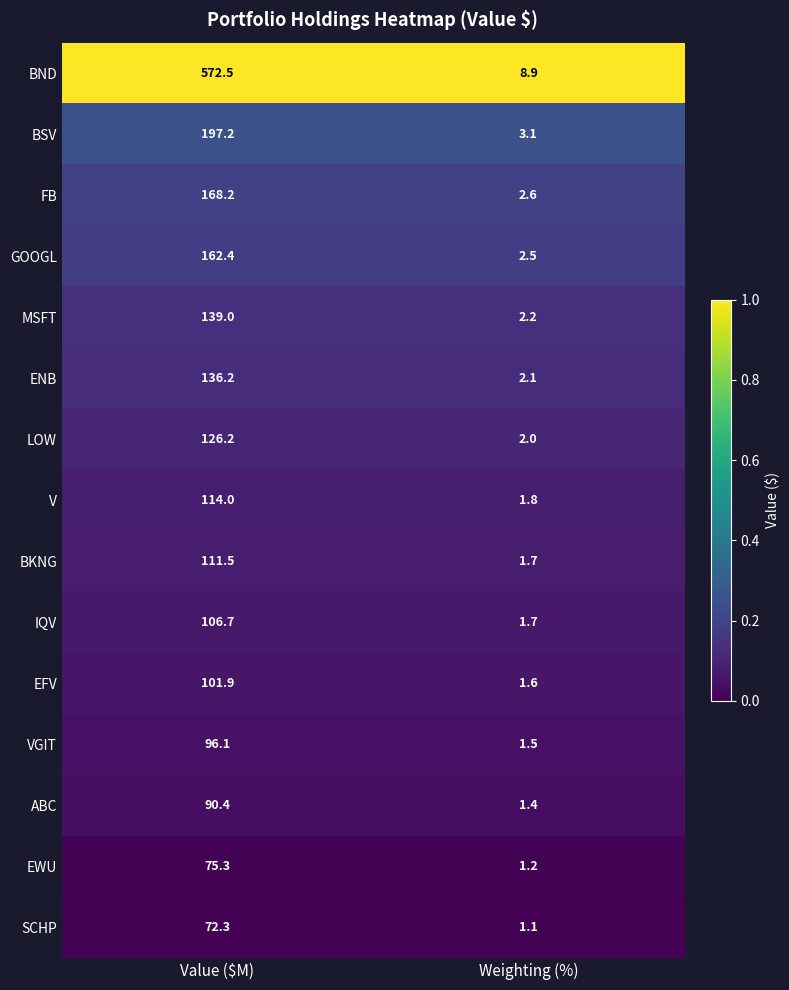

List the series in order of their peak value, highest first.

BND, BSV, FB, GOOGL, MSFT, ENB, LOW, V, BKNG, IQV, EFV, VGIT, ABC, EWU, SCHP